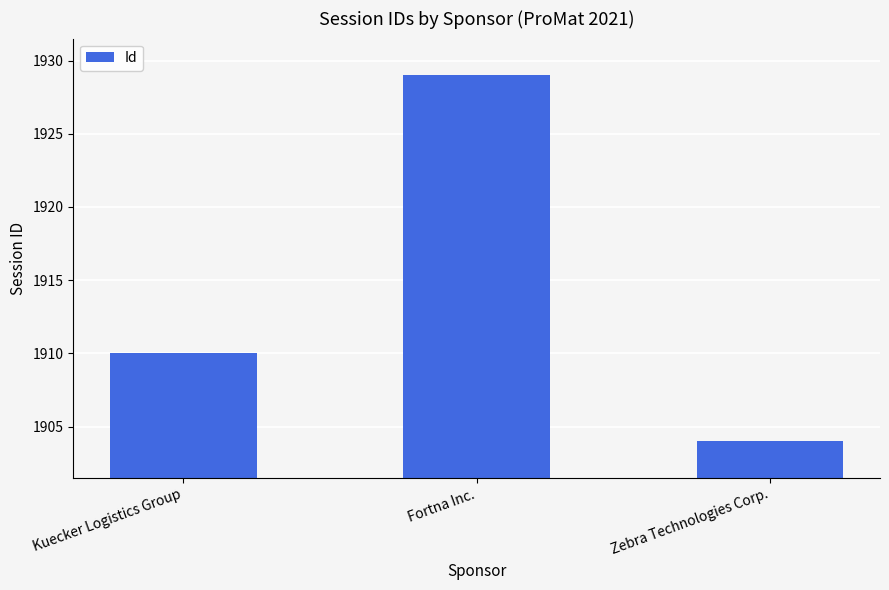

The value at Fortna Inc. is 1929. True or false?

True